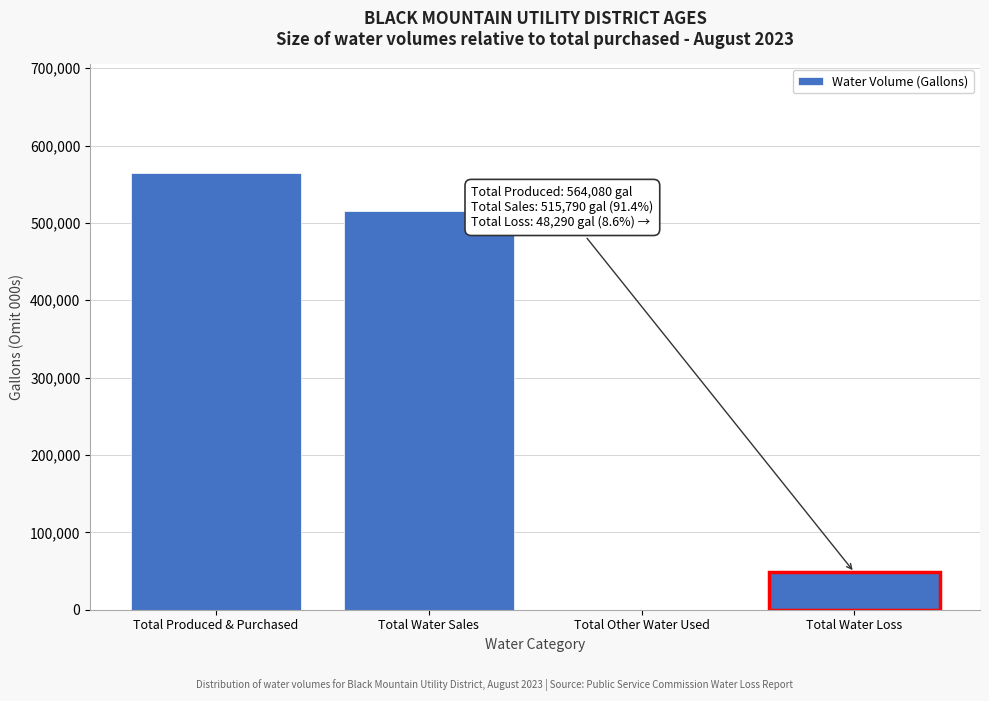

Reading left to right, list all the values displayed in this chart.

Total Produced & Purchased=564080	Total Water Sales=515790	Total Other Water Used=0	Total Water Loss=48290